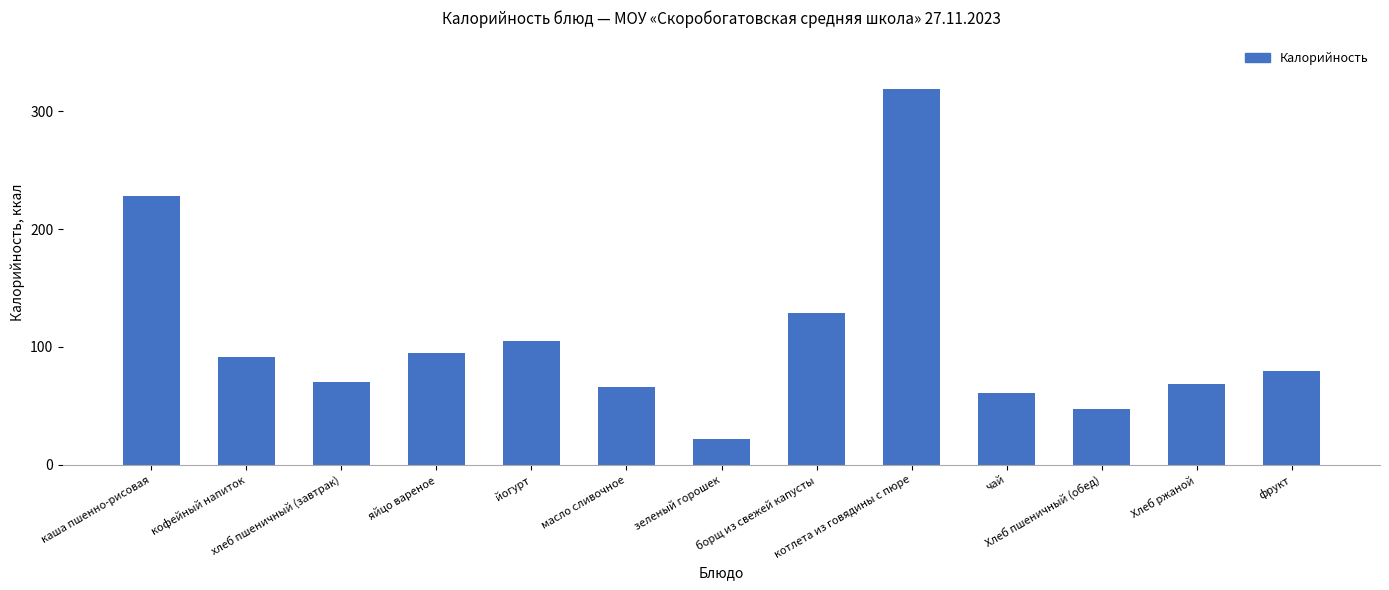

What is the difference between the second highest and second lowest values?

181.0